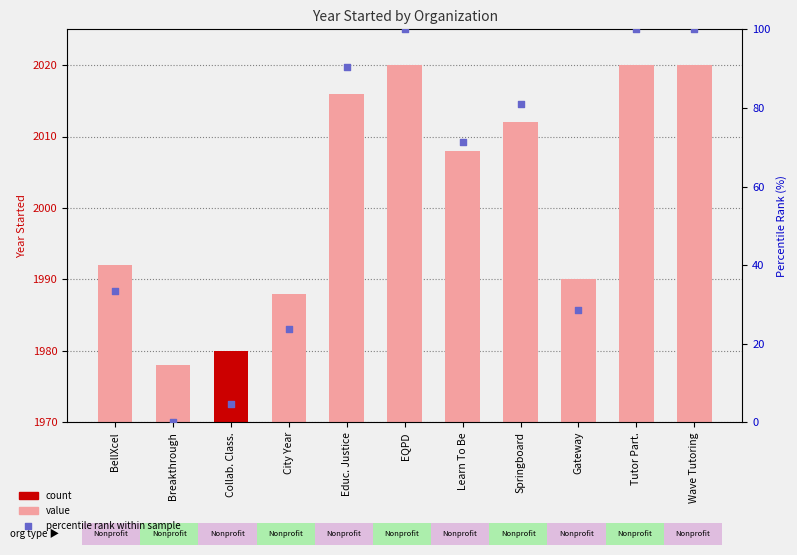

At which category is the sum across all series the highest?

EQPD